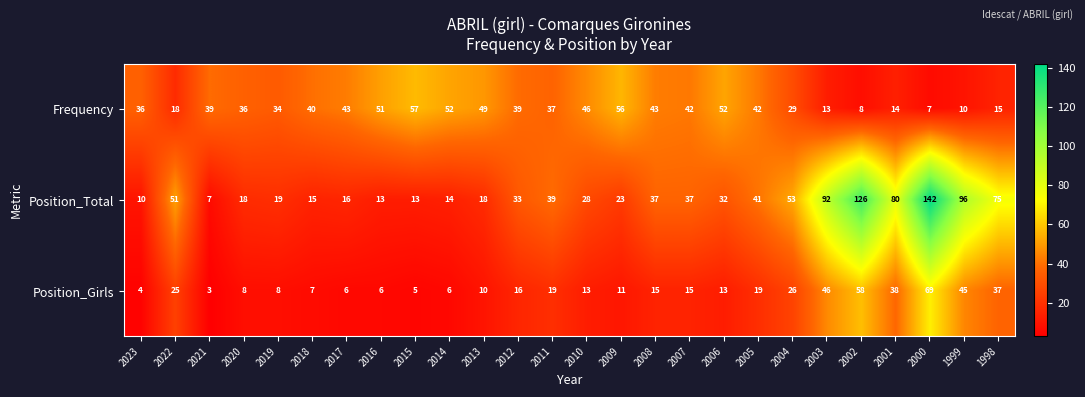

What is the difference between the highest and lowest values at 1998?

60